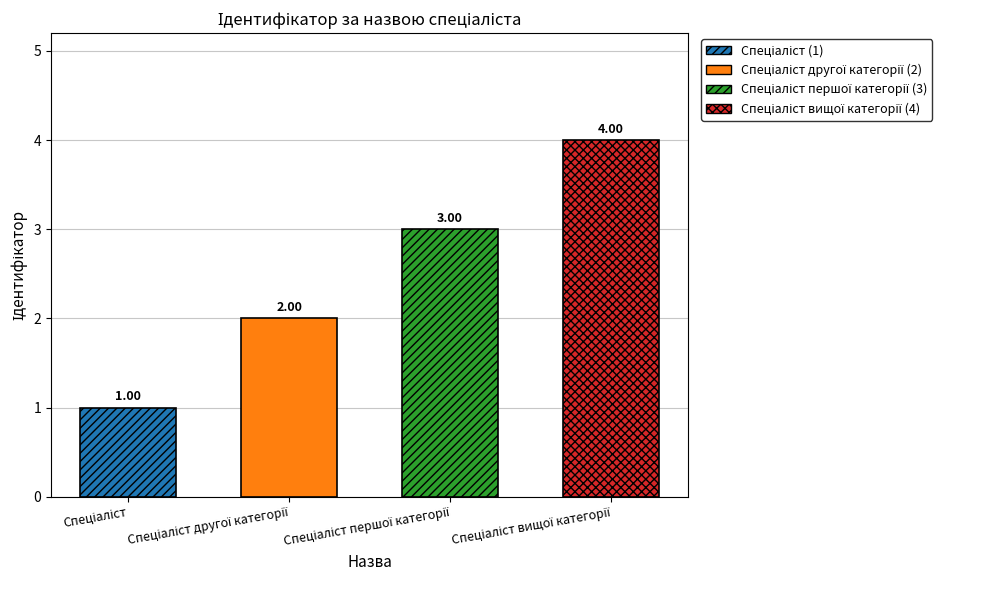

Which label corresponds to the smallest value in the chart?

Спеціаліст